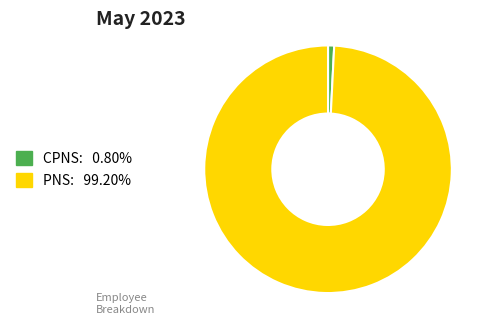

How many segments does this pie chart have?

2